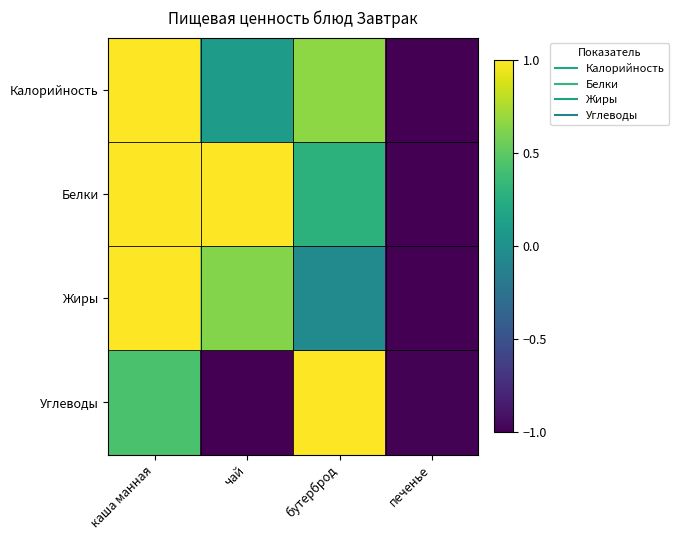

What is the minimum value shown in the chart?

-1.0